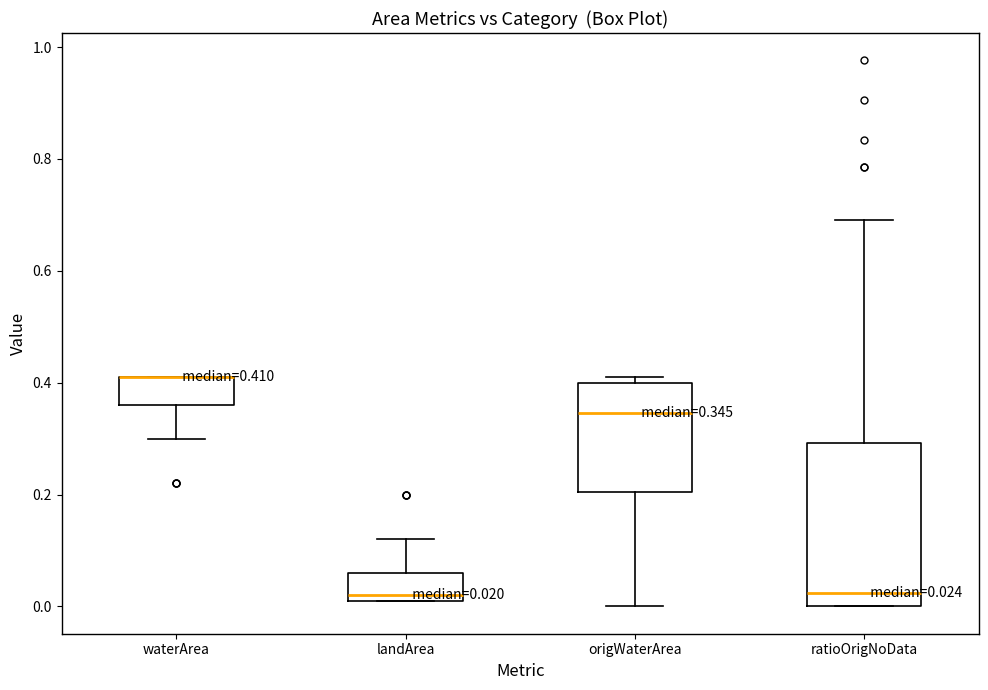

Which box is the tallest, from its lower edge to its upper edge?

ratioOrigNoData